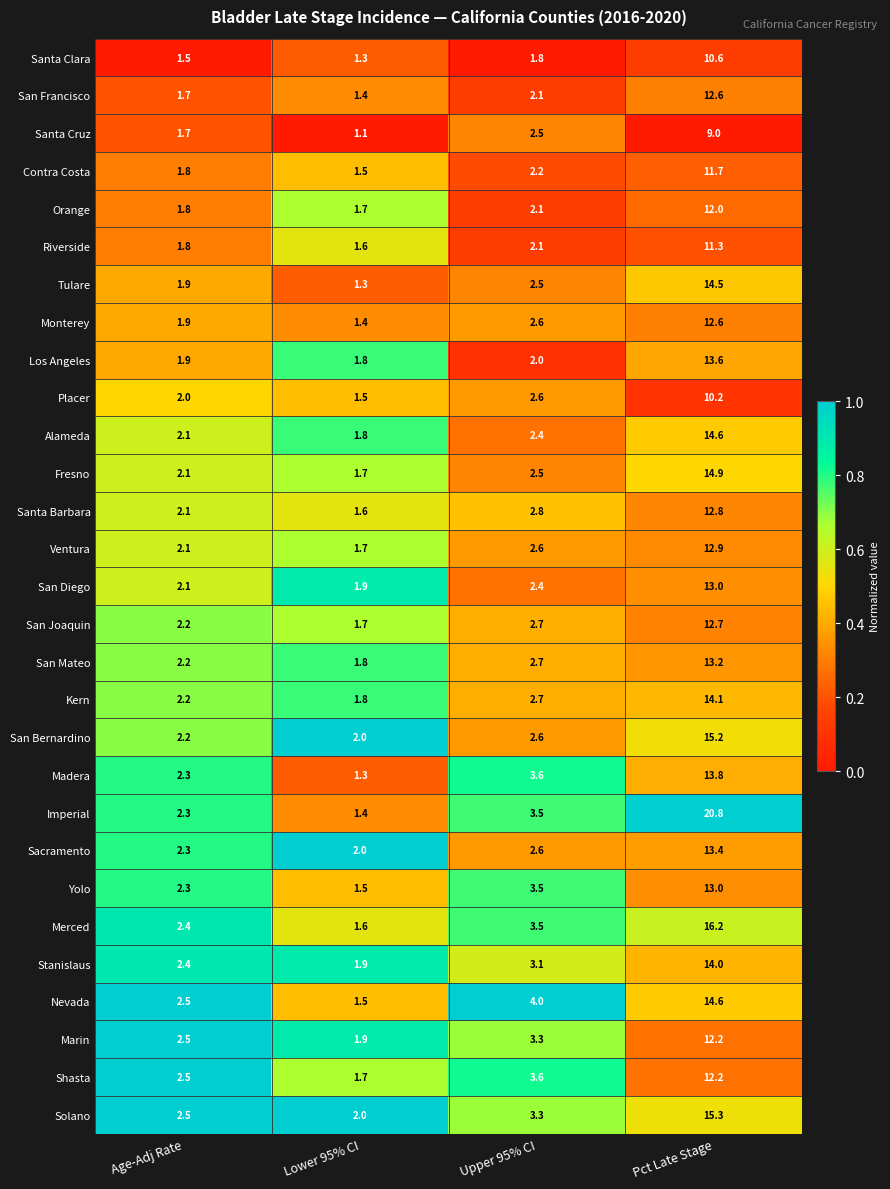

Which series has the widest spread of values?

Imperial